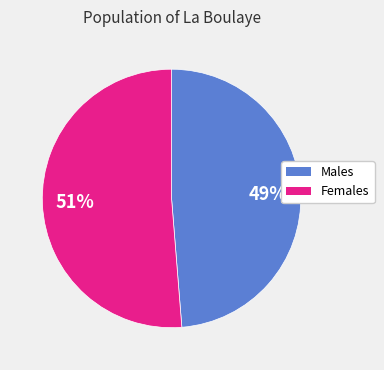

Is there any slice that represents more than half of the pie?

Yes